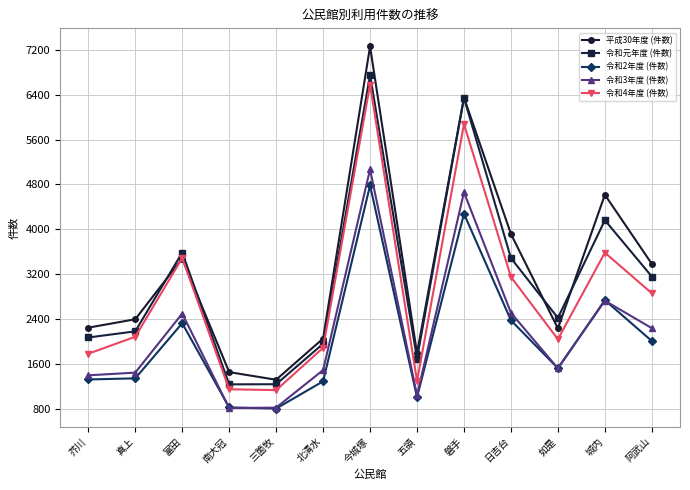

What is the label of the 6th point from the left?

北清水